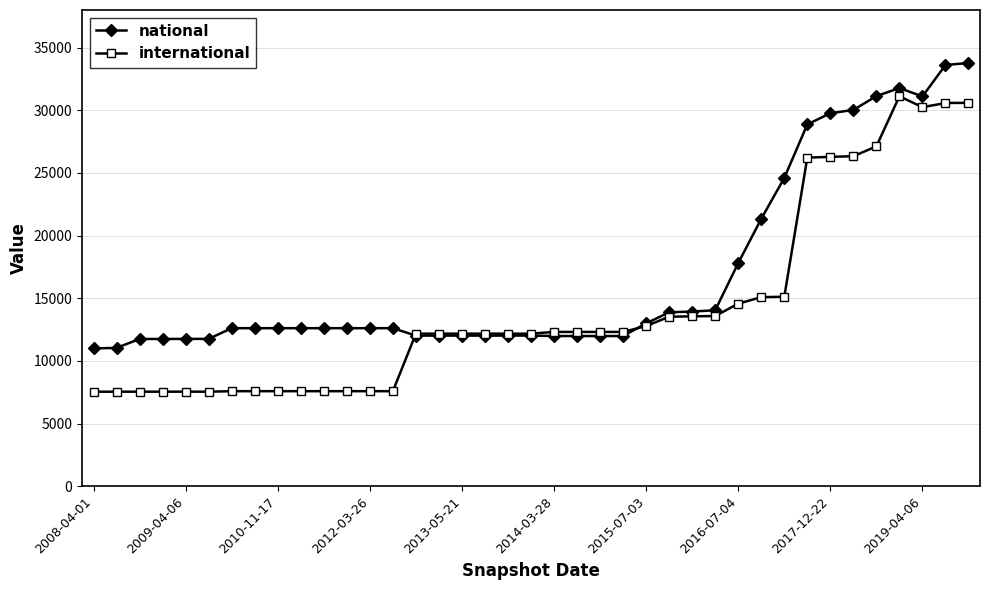

List the series in order of their overall mean, lowest first.

international, national